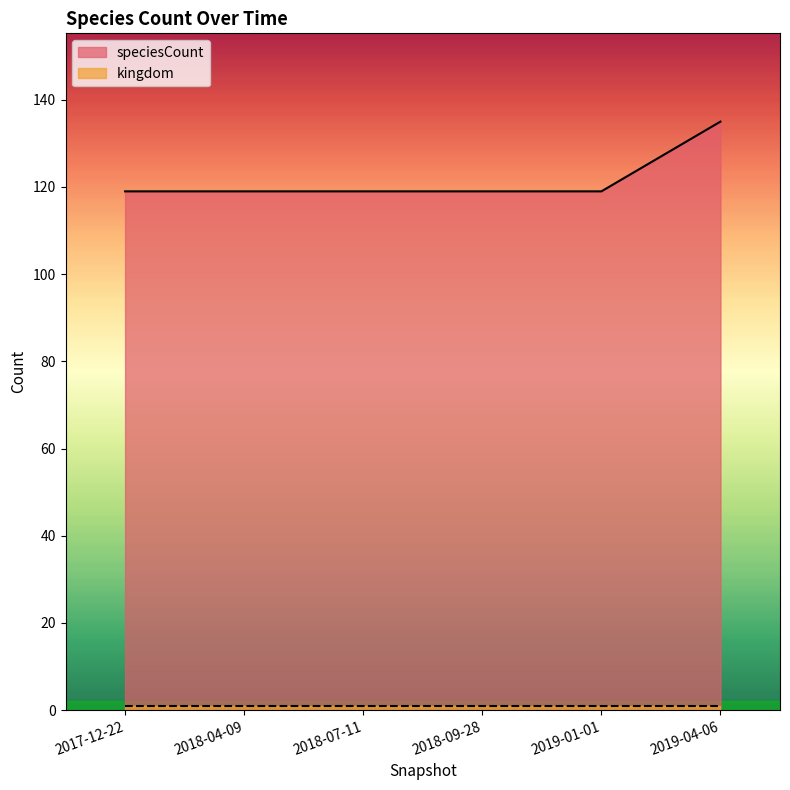

How many categories are shown in the chart?

6